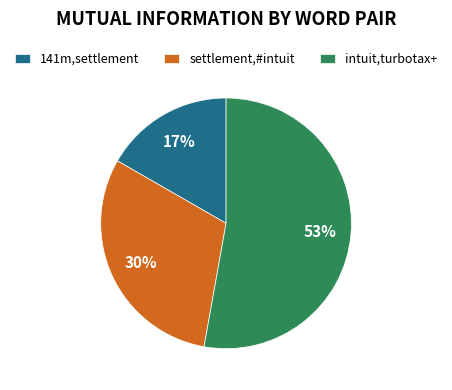

Between intuit,turbotax+ and 141m,settlement, which is larger?

intuit,turbotax+